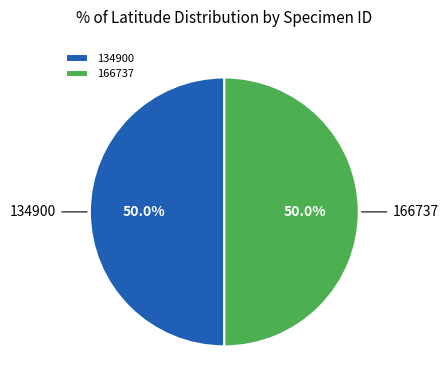

What is the total percentage of 134900 and 166737?

100.0%